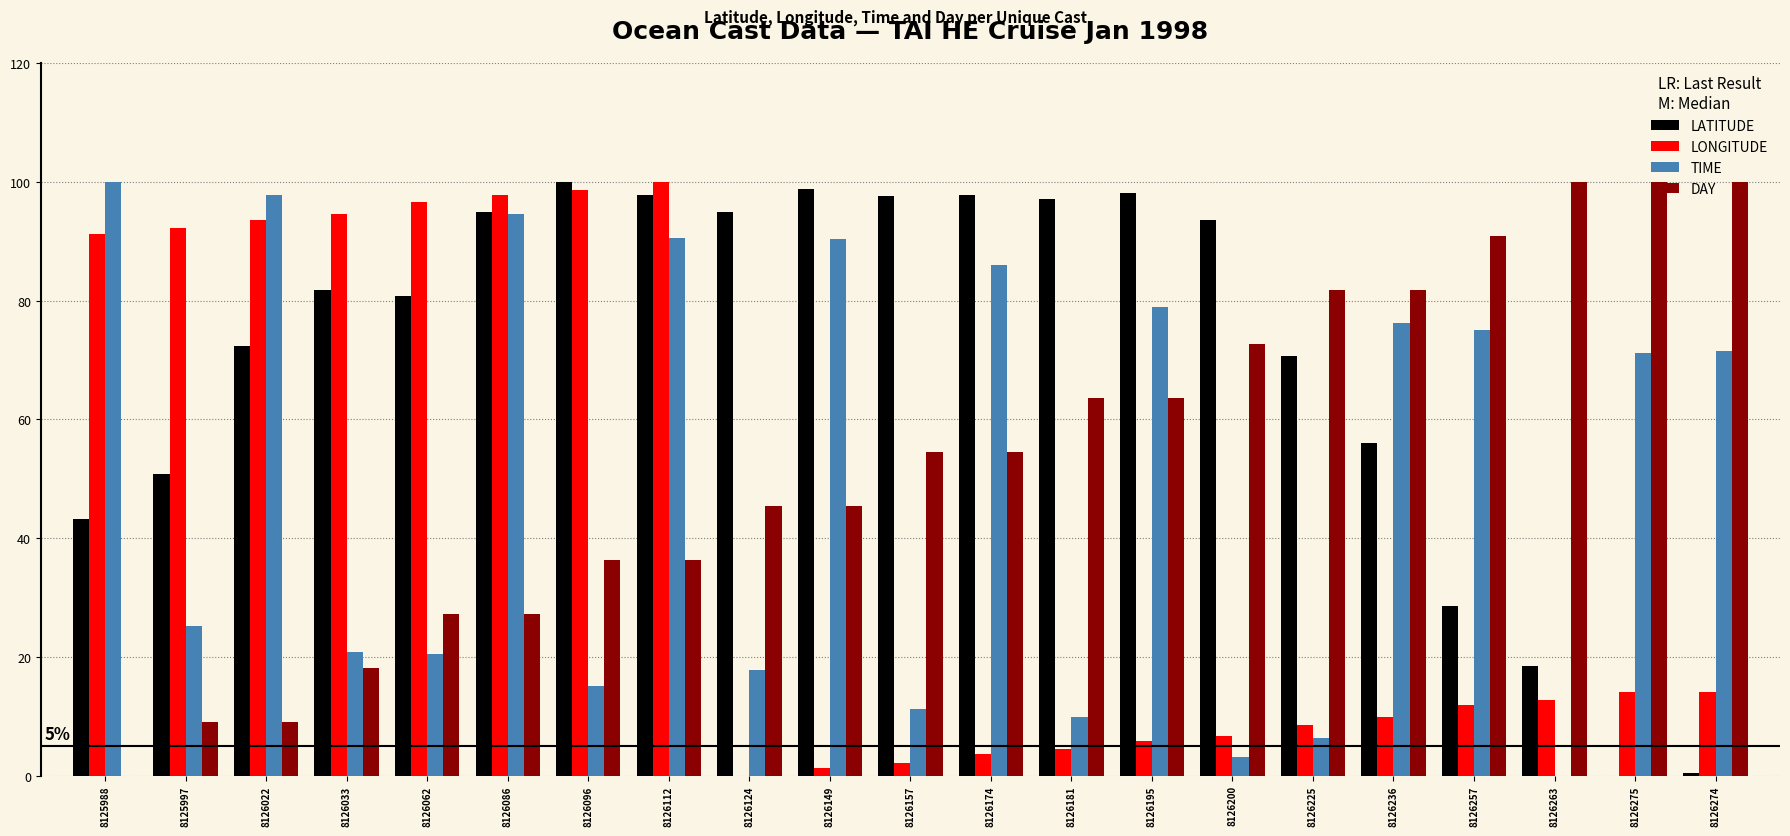

Between 8126096 and 8126257, which series saw the biggest shift?

LONGITUDE